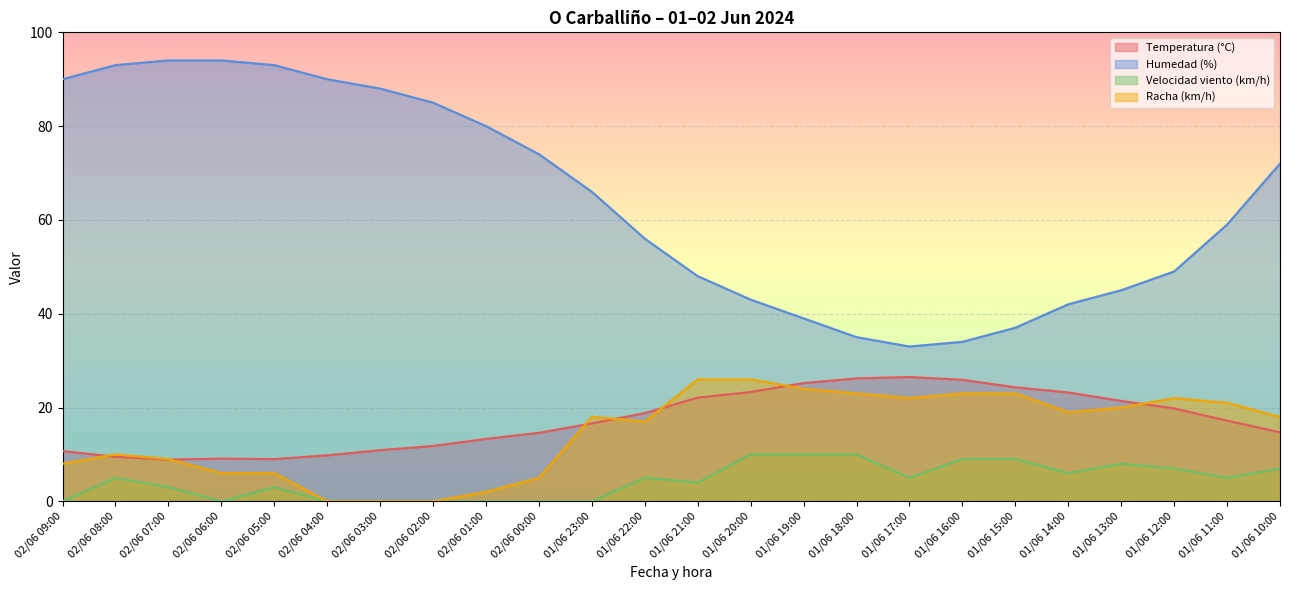

Reading right to left, what are all the values shown in this chart?

Temperatura (°C): 01/06 10:00=14.7	01/06 11:00=17.2	01/06 12:00=19.8	01/06 13:00=21.4	01/06 14:00=23.2	01/06 15:00=24.3	01/06 16:00=25.9	01/06 17:00=26.5	01/06 18:00=26.2	01/06 19:00=25.2	01/06 20:00=23.3	01/06 21:00=22.1	01/06 22:00=18.8	01/06 23:00=16.6	02/06 00:00=14.6	02/06 01:00=13.3	02/06 02:00=11.8	02/06 03:00=10.9	02/06 04:00=9.8	02/06 05:00=9.0	02/06 06:00=9.1	02/06 07:00=8.9	02/06 08:00=9.5	02/06 09:00=10.7
Humedad (%): 01/06 10:00=72.0	01/06 11:00=59.0	01/06 12:00=49.0	01/06 13:00=45.0	01/06 14:00=42.0	01/06 15:00=37.0	01/06 16:00=34.0	01/06 17:00=33.0	01/06 18:00=35.0	01/06 19:00=39.0	01/06 20:00=43.0	01/06 21:00=48.0	01/06 22:00=56.0	01/06 23:00=66.0	02/06 00:00=74.0	02/06 01:00=80.0	02/06 02:00=85.0	02/06 03:00=88.0	02/06 04:00=90.0	02/06 05:00=93.0	02/06 06:00=94.0	02/06 07:00=94.0	02/06 08:00=93.0	02/06 09:00=90.0
Velocidad viento (km/h): 01/06 10:00=7.0	01/06 11:00=5.0	01/06 12:00=7.0	01/06 13:00=8.0	01/06 14:00=6.0	01/06 15:00=9.0	01/06 16:00=9.0	01/06 17:00=5.0	01/06 18:00=10.0	01/06 19:00=10.0	01/06 20:00=10.0	01/06 21:00=4.0	01/06 22:00=5.0	01/06 23:00=0.0	02/06 00:00=0.0	02/06 01:00=0.0	02/06 02:00=0.0	02/06 03:00=0.0	02/06 04:00=0.0	02/06 05:00=3.0	02/06 06:00=0.0	02/06 07:00=3.0	02/06 08:00=5.0	02/06 09:00=0.0
Racha (km/h): 01/06 10:00=18.0	01/06 11:00=21.0	01/06 12:00=22.0	01/06 13:00=20.0	01/06 14:00=19.0	01/06 15:00=23.0	01/06 16:00=23.0	01/06 17:00=22.0	01/06 18:00=23.0	01/06 19:00=24.0	01/06 20:00=26.0	01/06 21:00=26.0	01/06 22:00=17.0	01/06 23:00=18.0	02/06 00:00=5.0	02/06 01:00=2.0	02/06 02:00=0.0	02/06 03:00=0.0	02/06 04:00=0.0	02/06 05:00=6.0	02/06 06:00=6.0	02/06 07:00=9.0	02/06 08:00=10.0	02/06 09:00=8.0